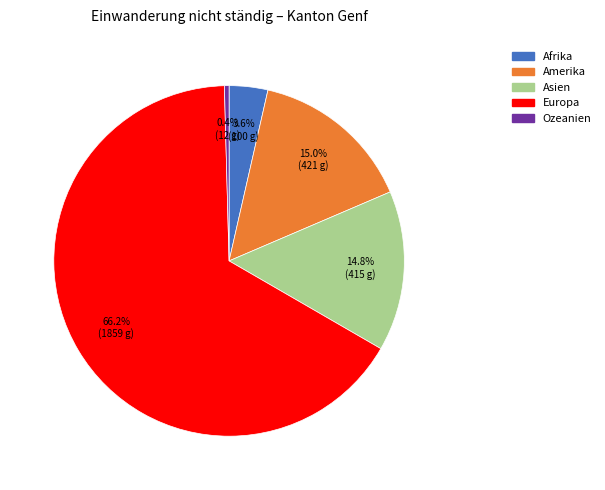

How many slices are in this pie chart?

5